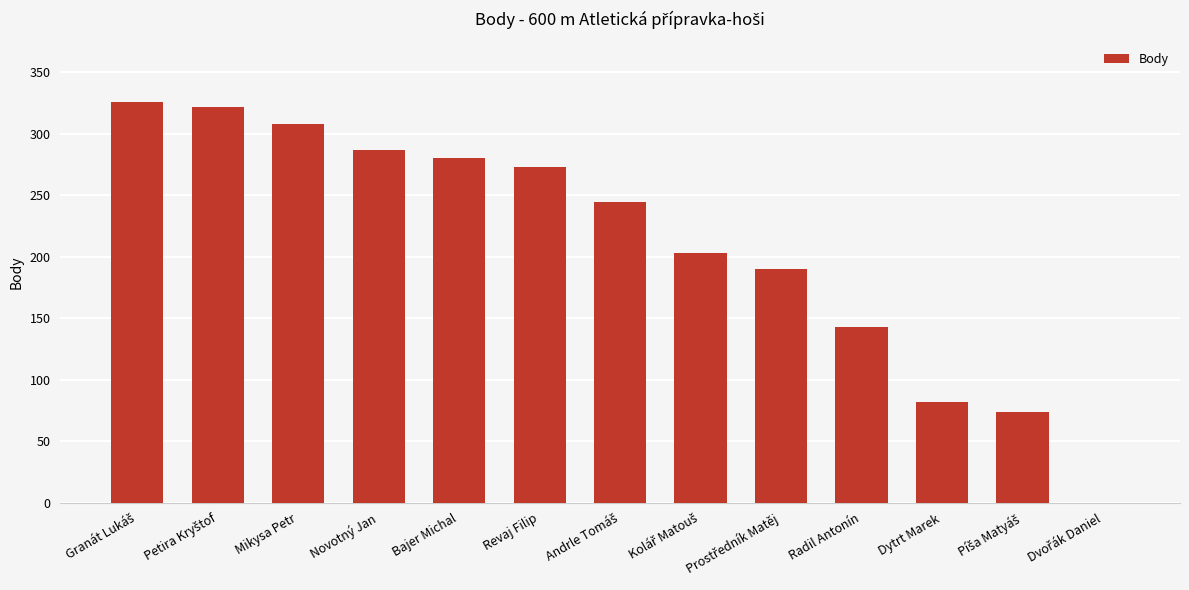

True or false: the data shows 408 at Mikysa Petr.

False